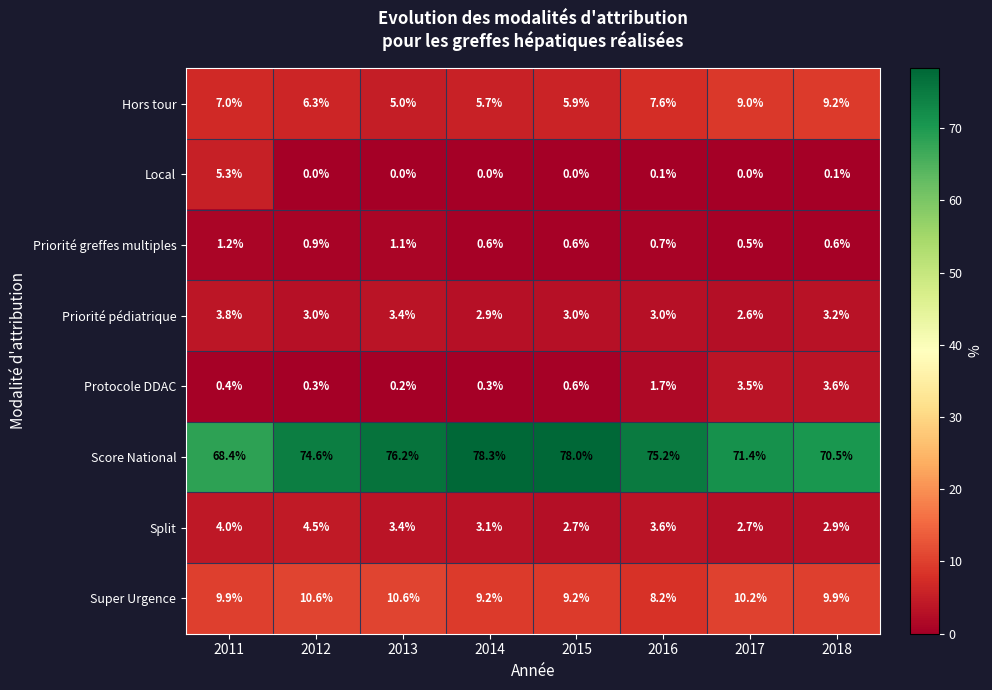

What is the total value across all series at 2013?

99.9